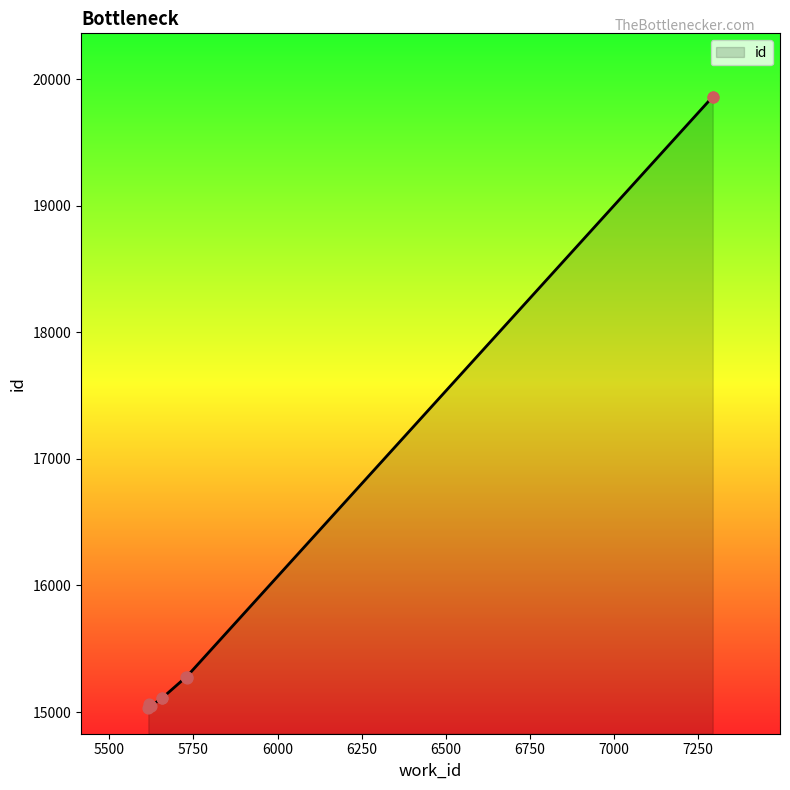

What is the ratio of the value at 5616 to the value at 5729?

1.0